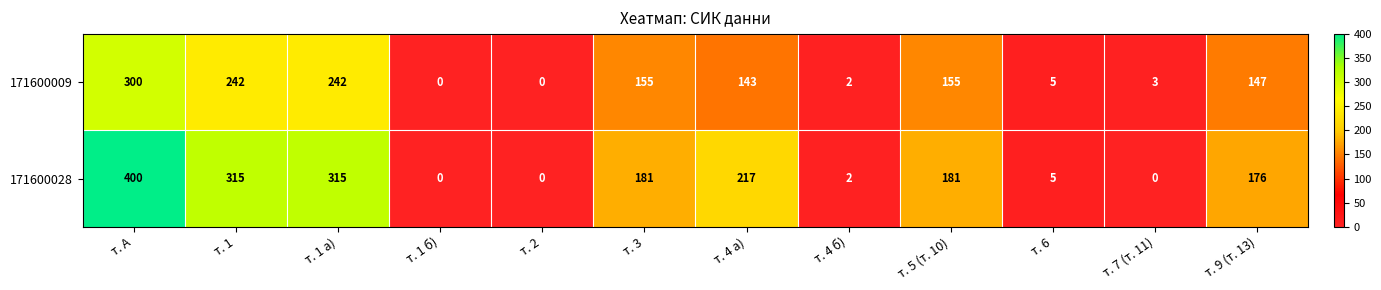

What is the total value across all series at т. А?

700